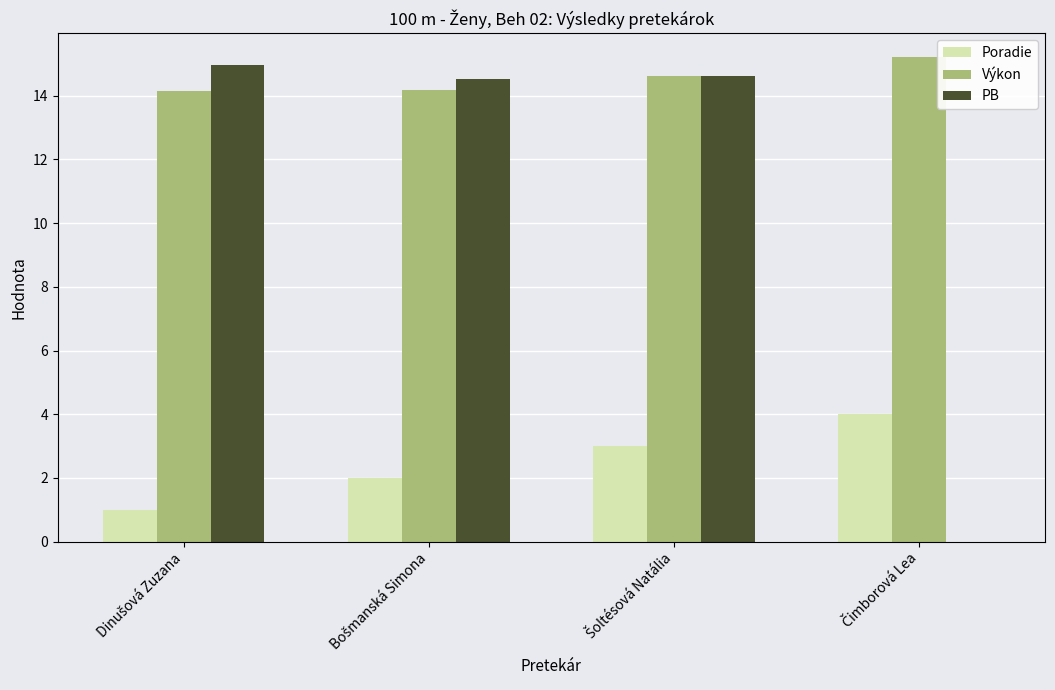

What is the sum of all Výkon values?

58.1